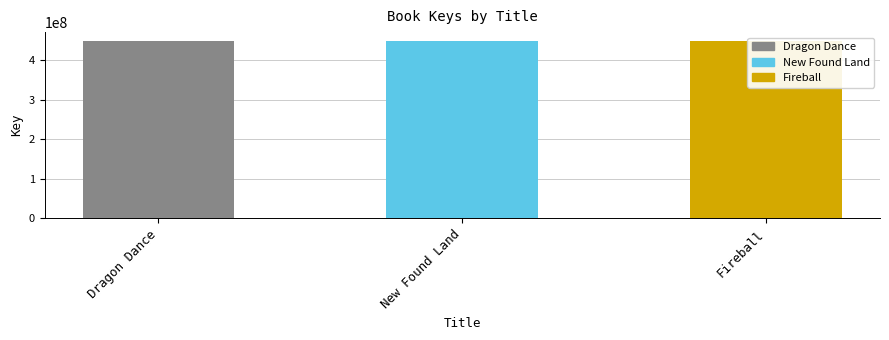

Rank the categories by value from highest to lowest.

Dragon Dance, New Found Land, Fireball